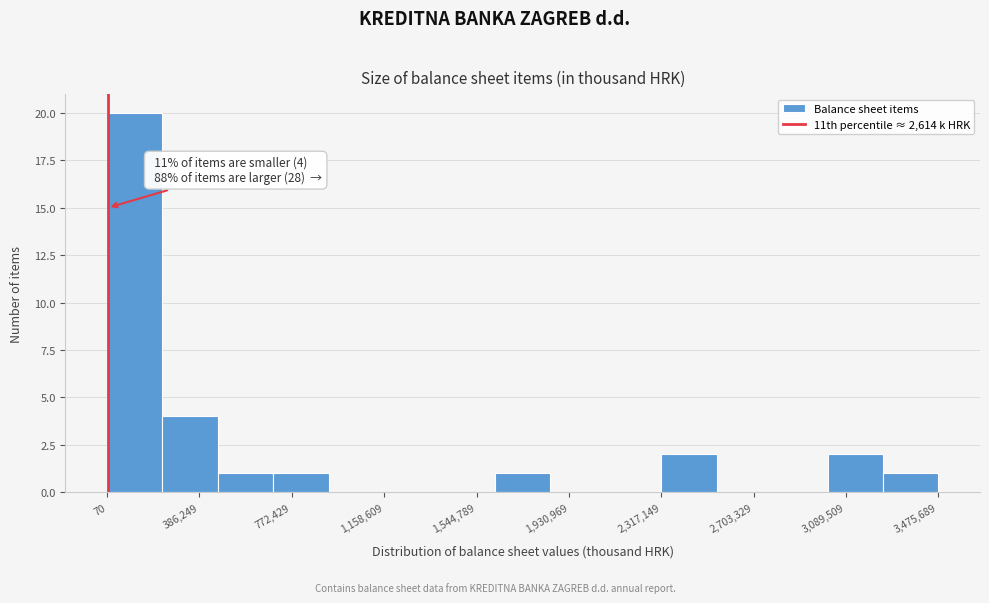

Over which range of the x-axis is the bar tallest?

0 to 250000